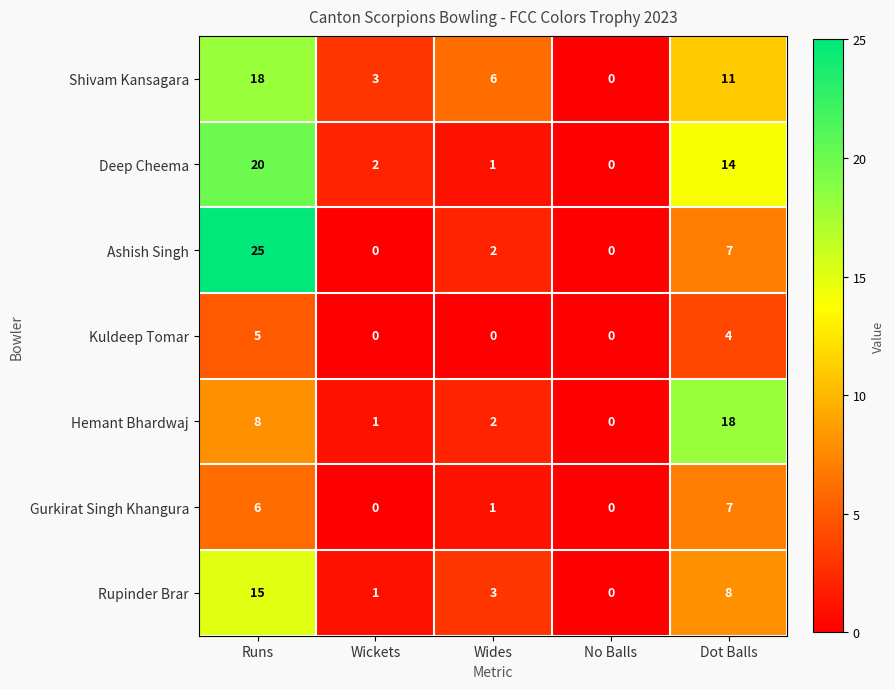

What is the difference between the second highest and second lowest values in the Rupinder Brar series?

7